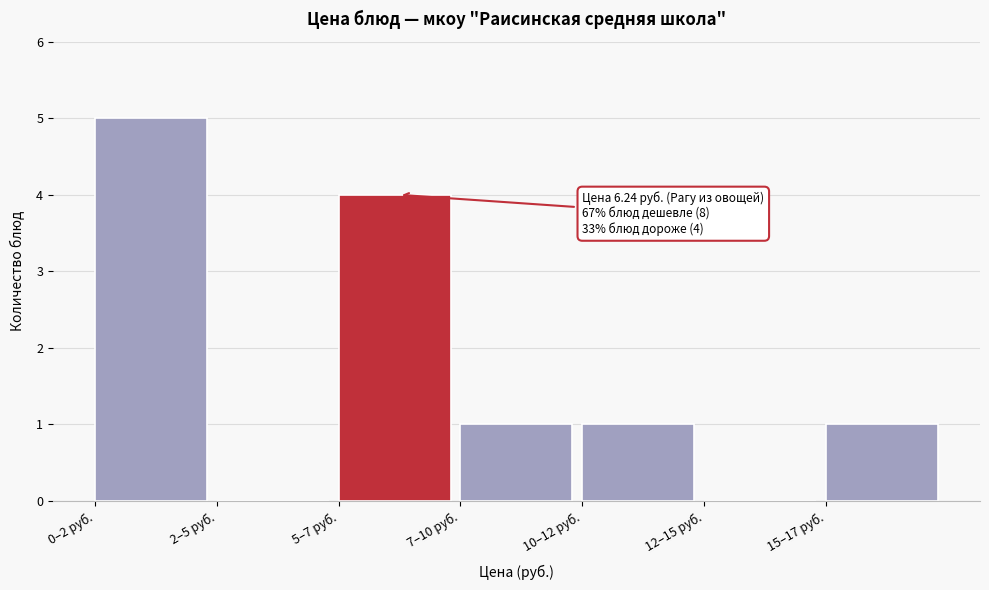

Reading left to right, extract all data points from this chart.

0–2 руб.=5	2–5 руб.=0	5–7 руб.=4	7–10 руб.=1	10–12 руб.=1	12–15 руб.=0	15–17 руб.=1